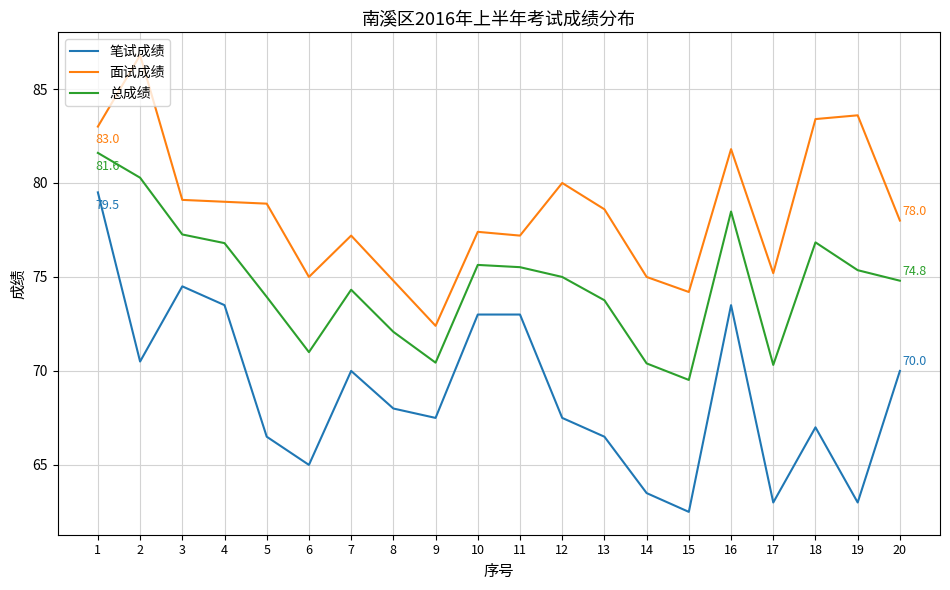

At which category is the sum across all series the highest?

1